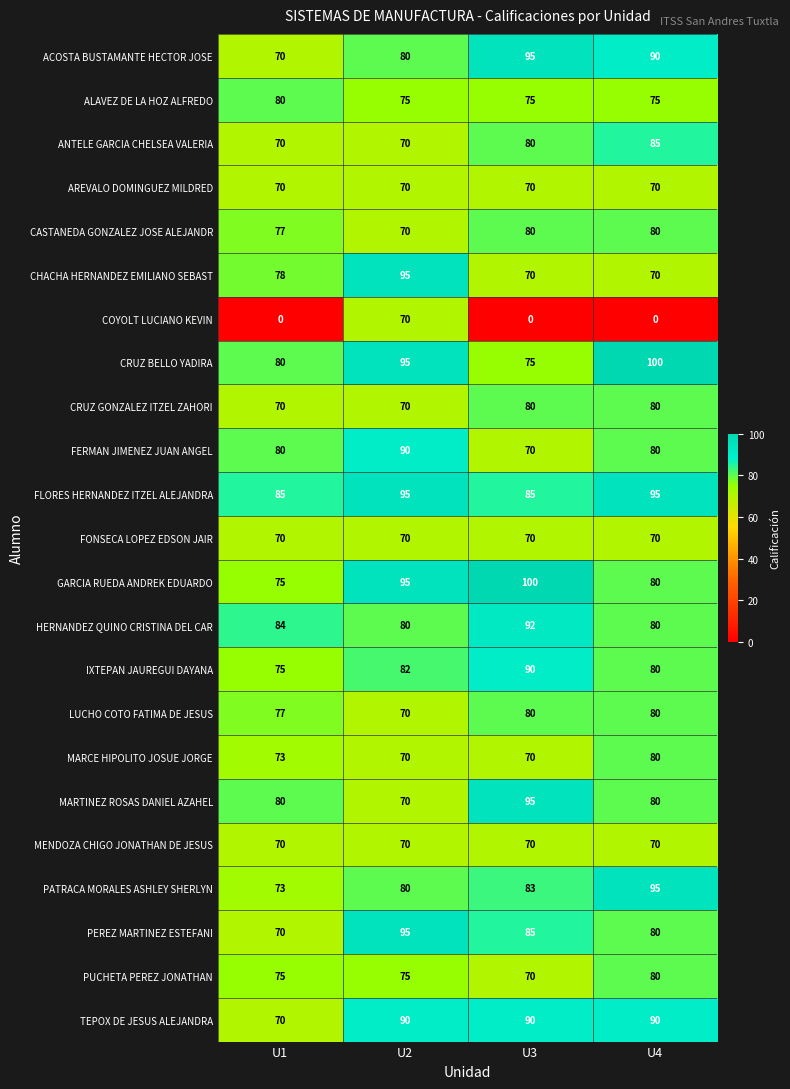

Which series has the largest range (max minus min)?

COYOLT LUCIANO KEVIN